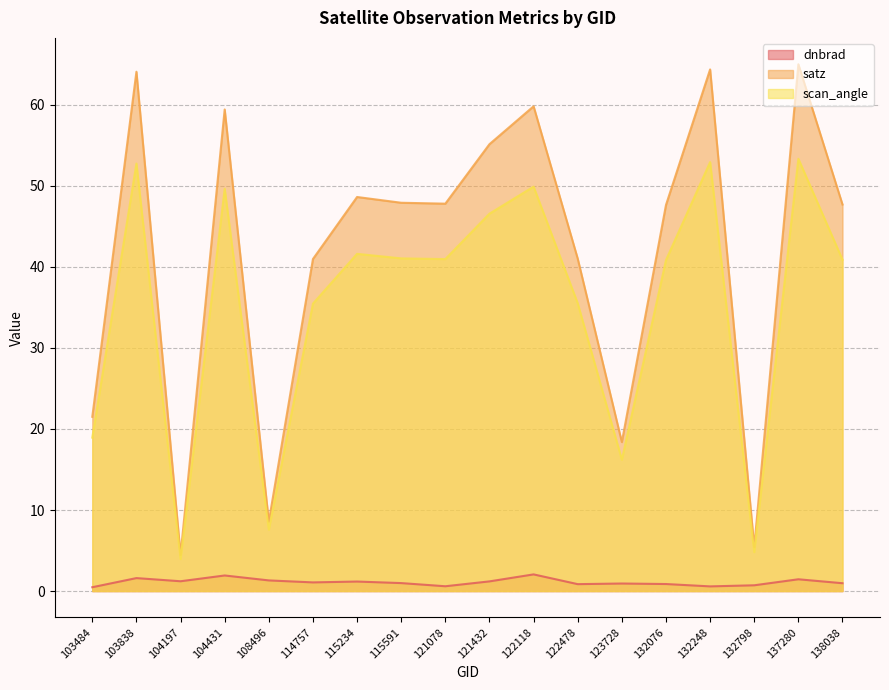

What is the difference between the dnbrad values at 104431 and 123728?

1.0